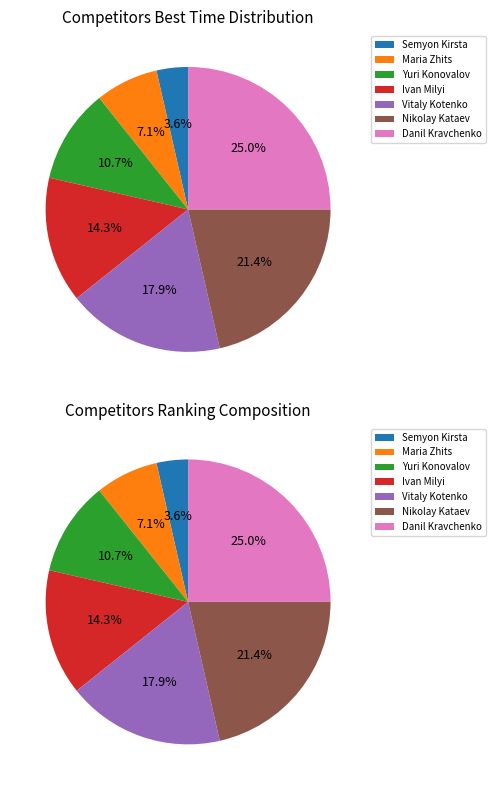

How many slices are in this pie chart?

7